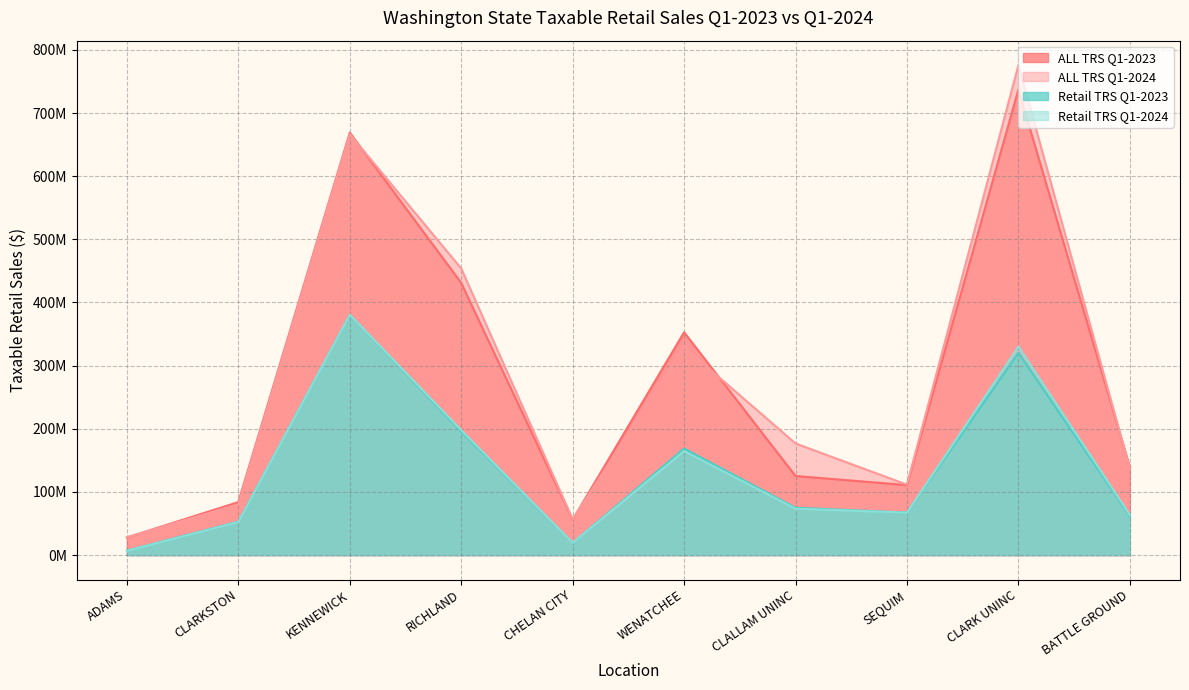

Reading left to right, list all the values displayed in this chart.

ALL TRS Q1-2023: 27845464	83892090	668965016	430890457	56071612	352816826	125167379	110793607	737108719	139158530
ALL TRS Q1-2024: 28237125	80510710	666471913	453741635	56568991	329411011	176718116	111478295	775759209	136746834
Retail TRS Q1-2023: 7113891	53021117	380366043	195324477	19402913	168776061	74975134	67349396	320025871	61799260
Retail TRS Q1-2024: 6772490	52409025	380532088	197753502	19448943	164721769	73522677	67155837	330026416	63632481